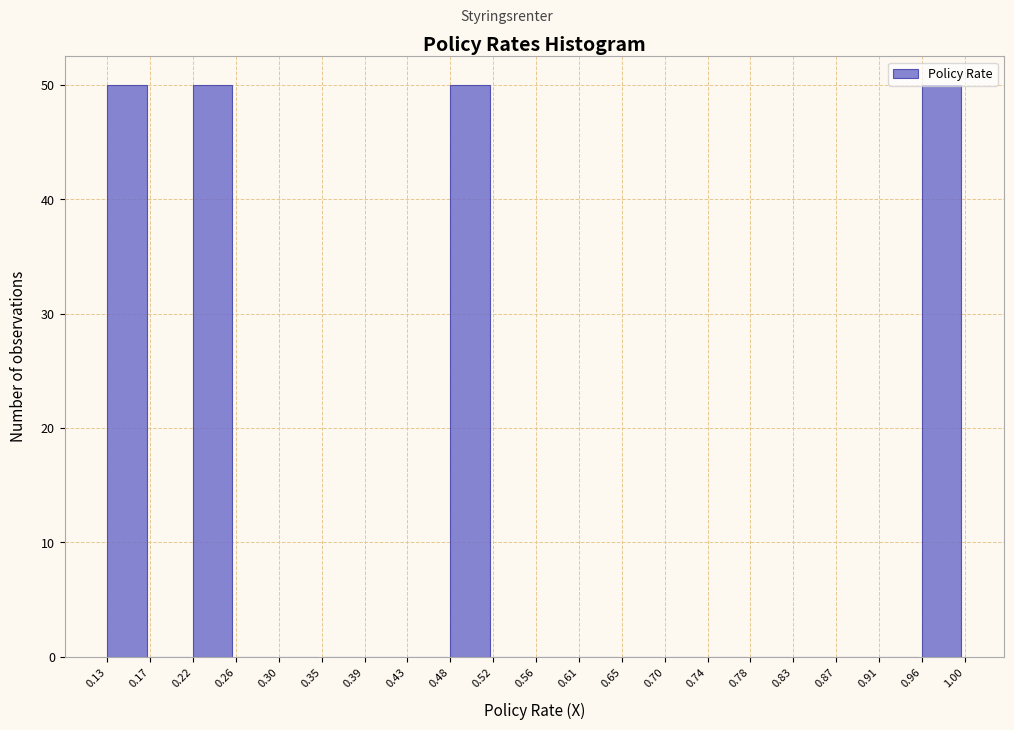

Reading left to right, transcribe this chart: for each bar, give the range it covers on the x-axis and its height. The values are not printed on the chart, so give them approximately, as read against the axis.

0.13 to 0.17: 50
0.17 to 0.22: 0
0.22 to 0.26: 50
0.26 to 0.30: 0
0.30 to 0.35: 0
0.35 to 0.39: 0
0.39 to 0.43: 0
0.43 to 0.48: 0
0.48 to 0.52: 50
0.52 to 0.56: 0
0.56 to 0.61: 0
0.61 to 0.65: 0
0.65 to 0.70: 0
0.70 to 0.74: 0
0.74 to 0.78: 0
0.78 to 0.83: 0
0.83 to 0.87: 0
0.87 to 0.91: 0
0.91 to 0.96: 0
0.96 to 1.00: 50